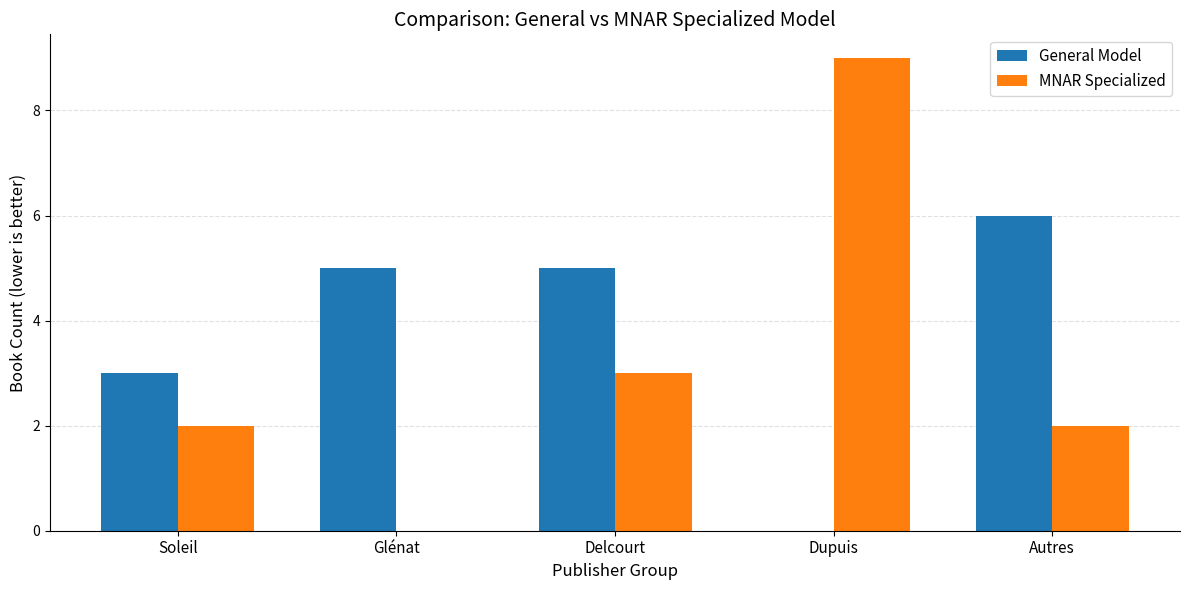

Is the value of General Model at Autres greater than the value of MNAR Specialized at Soleil?

Yes